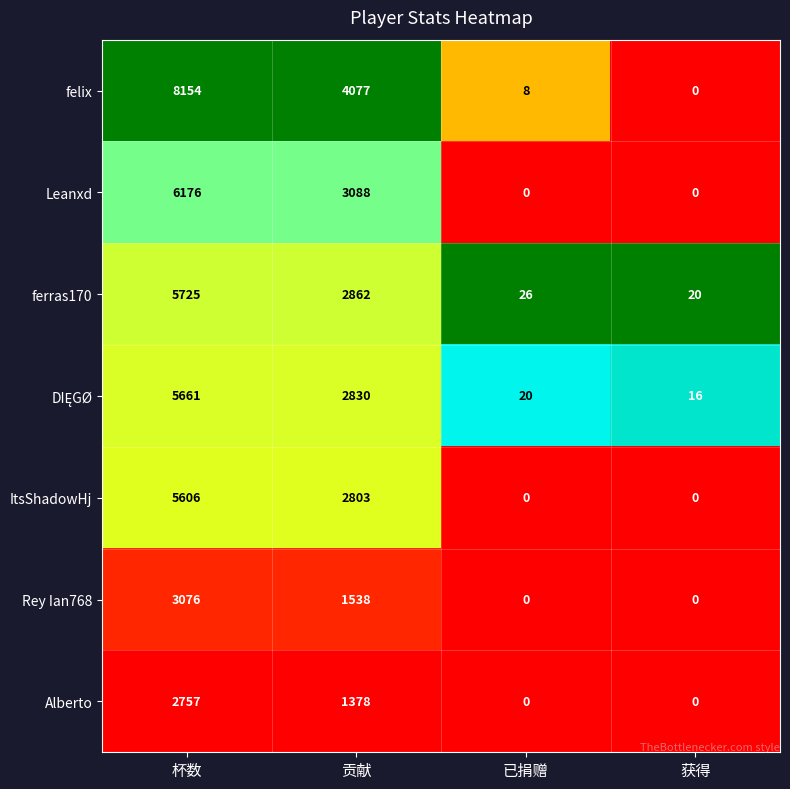

Which series has the largest total across all categories?

felix